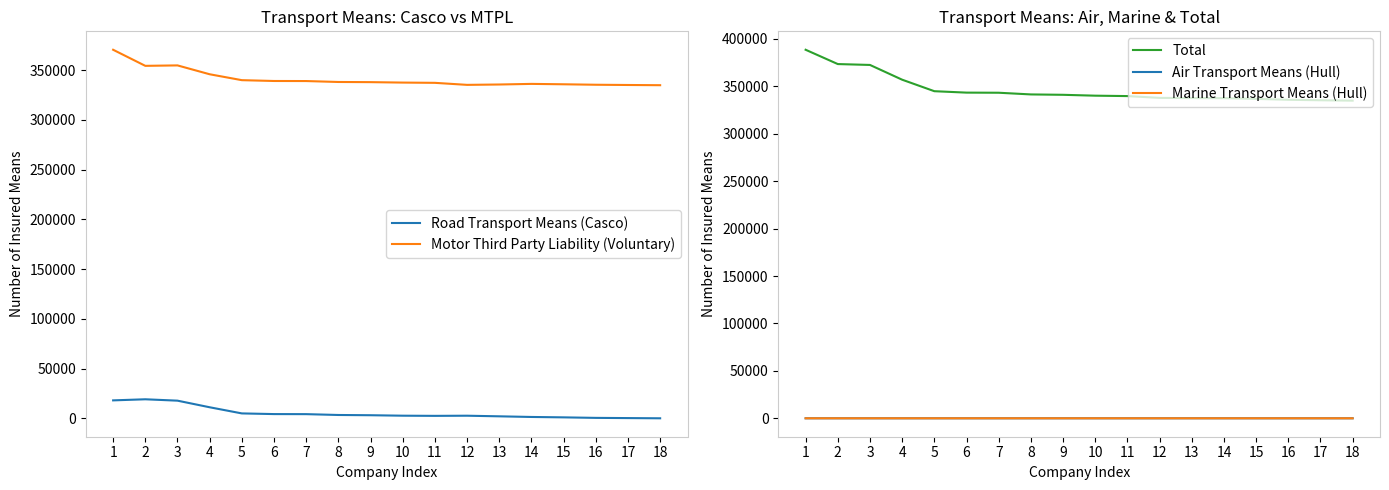

What is the sum of all Motor Third Party Liability (Voluntary) values?

6142520